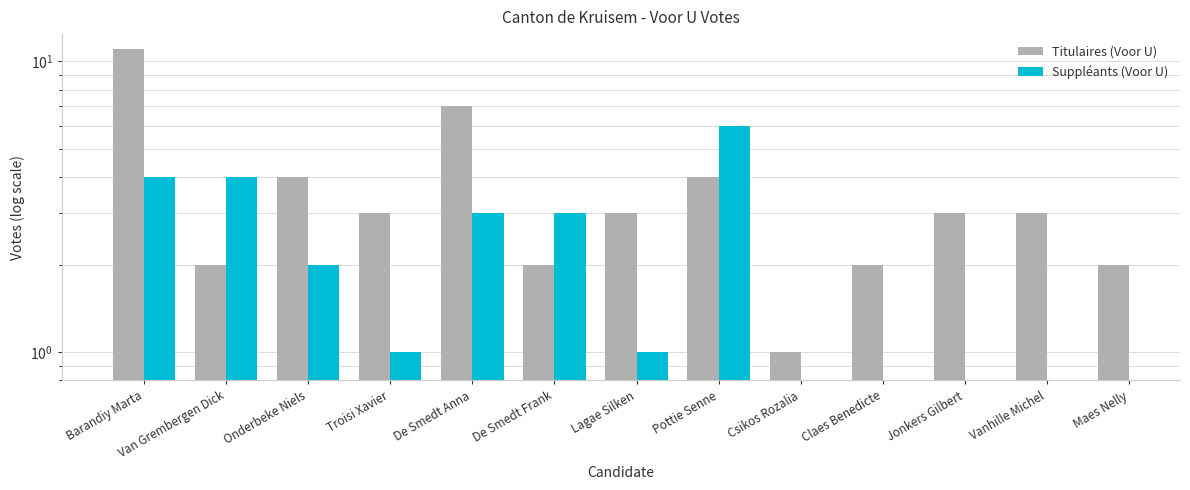

The value of Titulaires (Voor U) at Pottie Senne is 4.0. True or false?

True